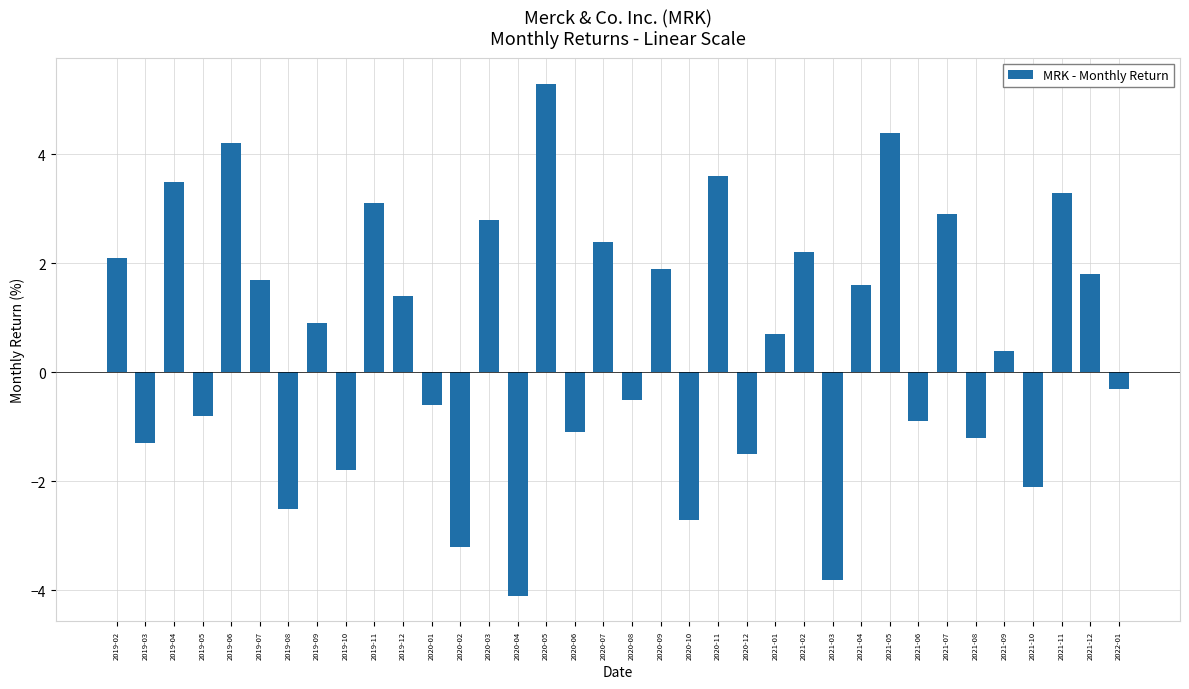

What is the minimum value shown in the chart?

-4.1